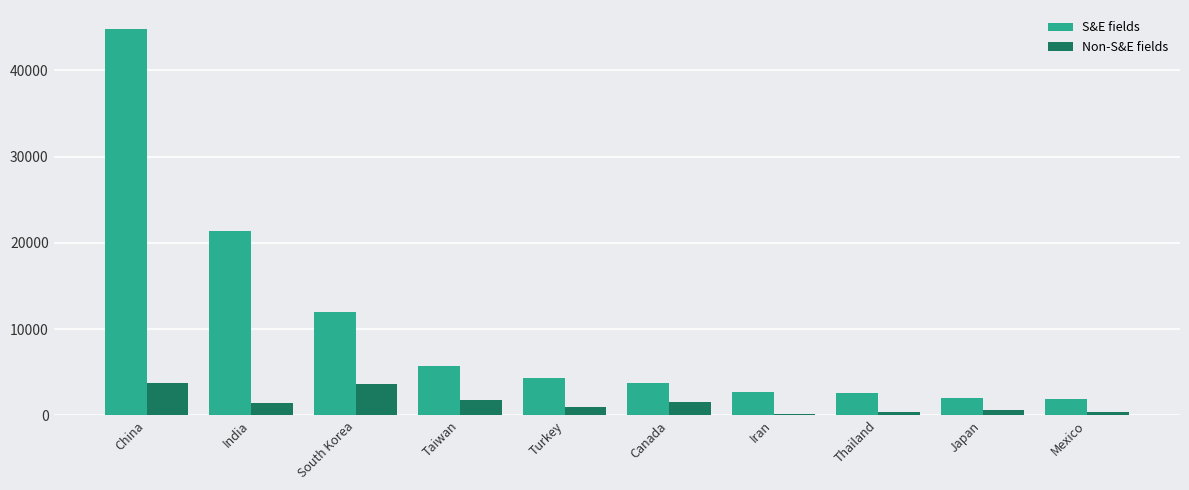

Count the number of data series in this chart.

2